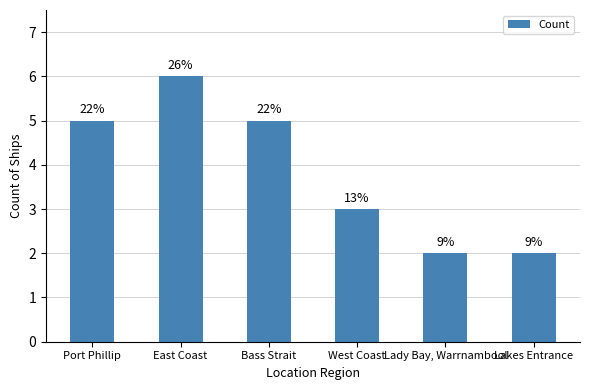

Does the chart contain any negative values?

No